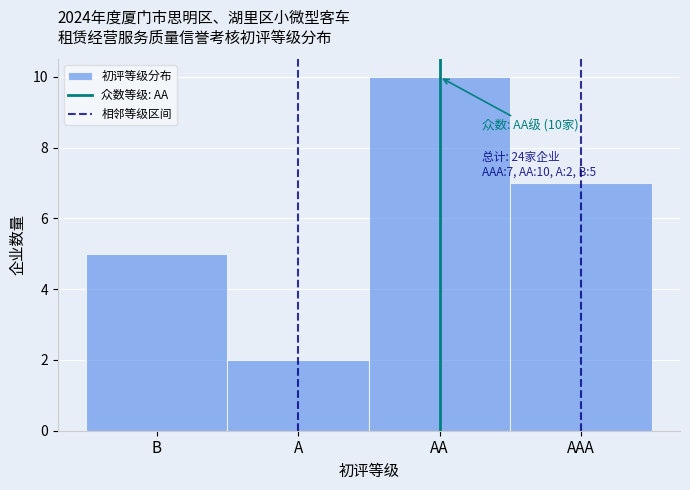

Reading left to right, what are all the values shown in this chart?

B=5	A=2	AA=10	AAA=7